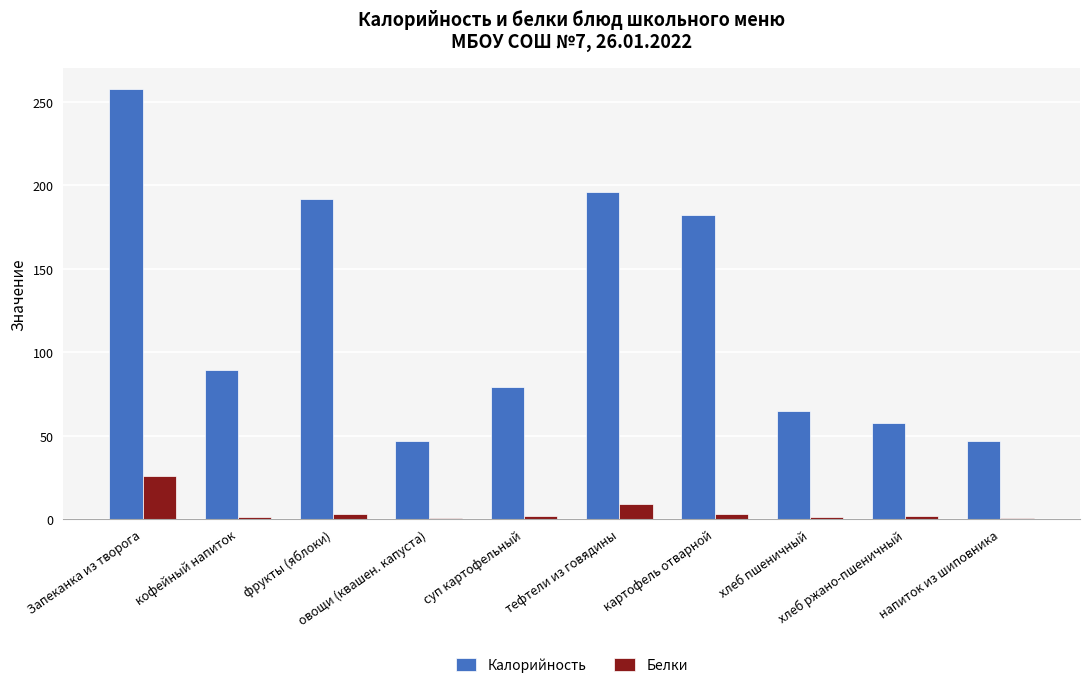

Are the bars horizontal?

No